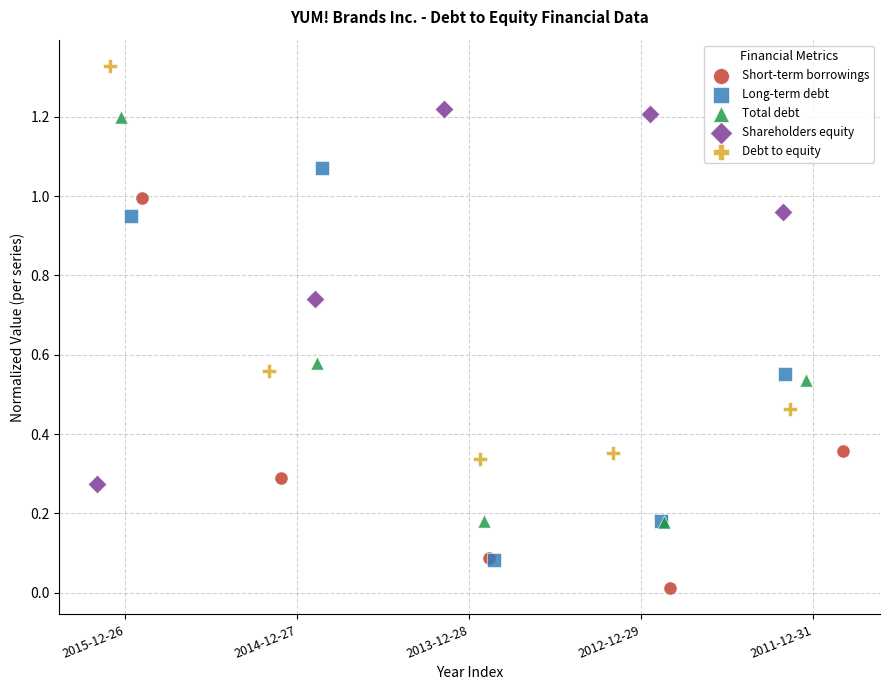

Which series contains the highest Y value?

Debt to equity